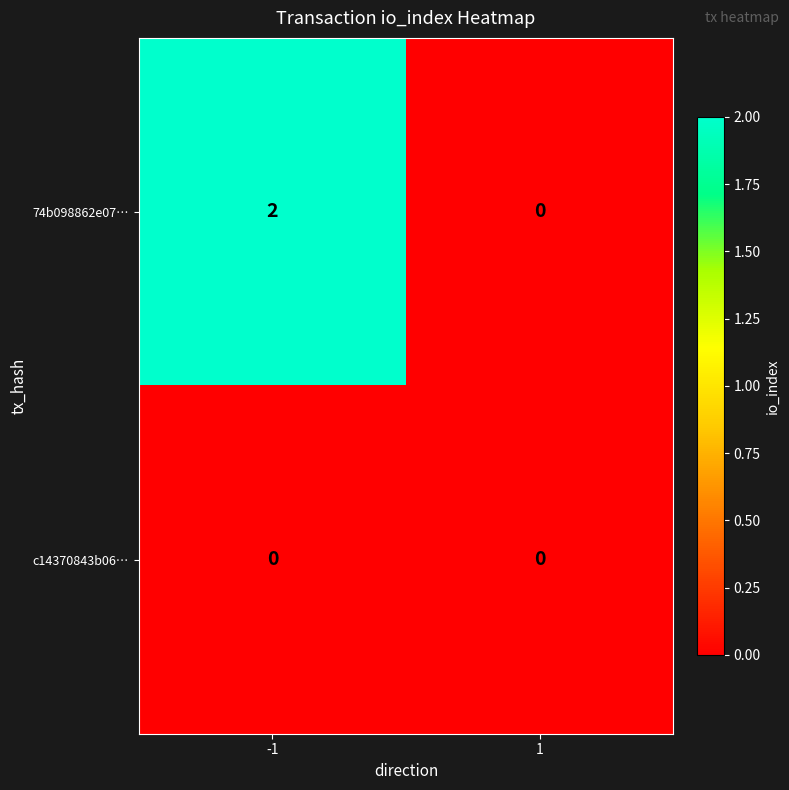

Which series has the largest total across all categories?

74b098862e07…